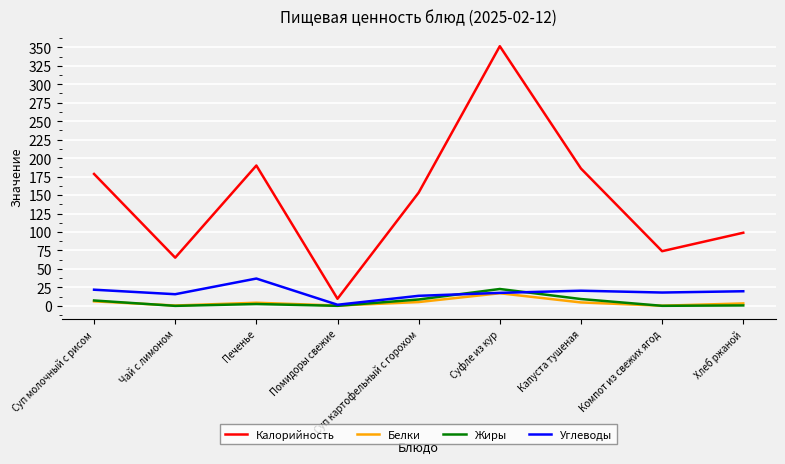

Which series has the largest total across all categories?

Калорийность